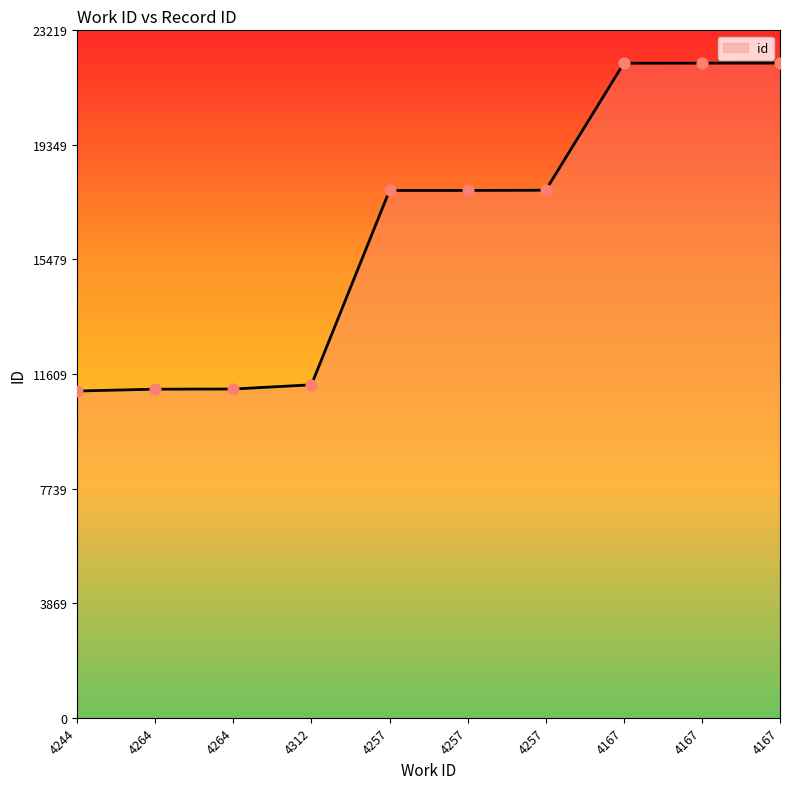

Between 4257 and 4312, which is larger?

4257